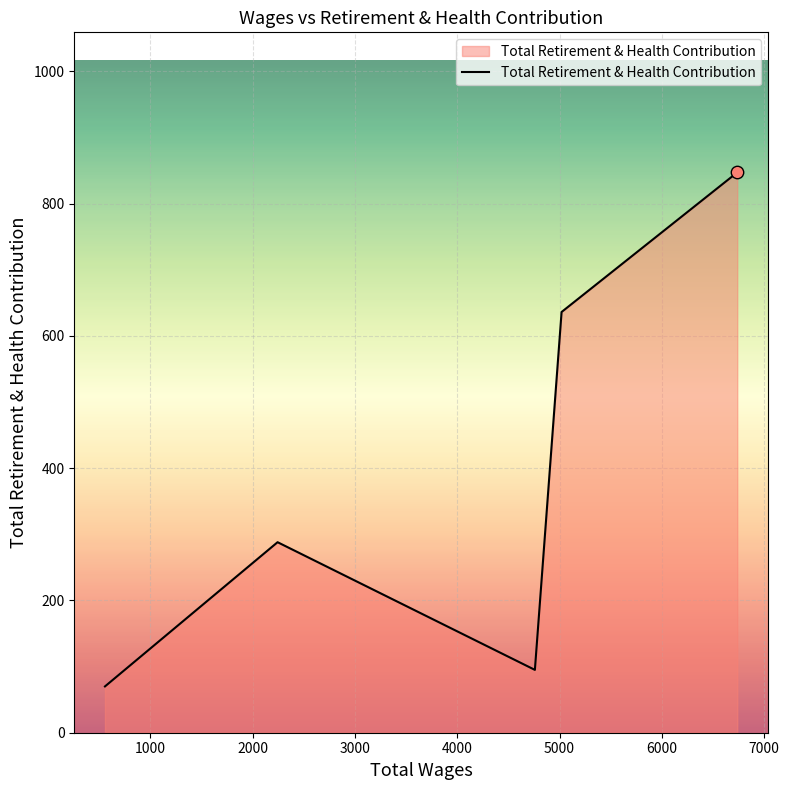

What is the sum of all values?

1936